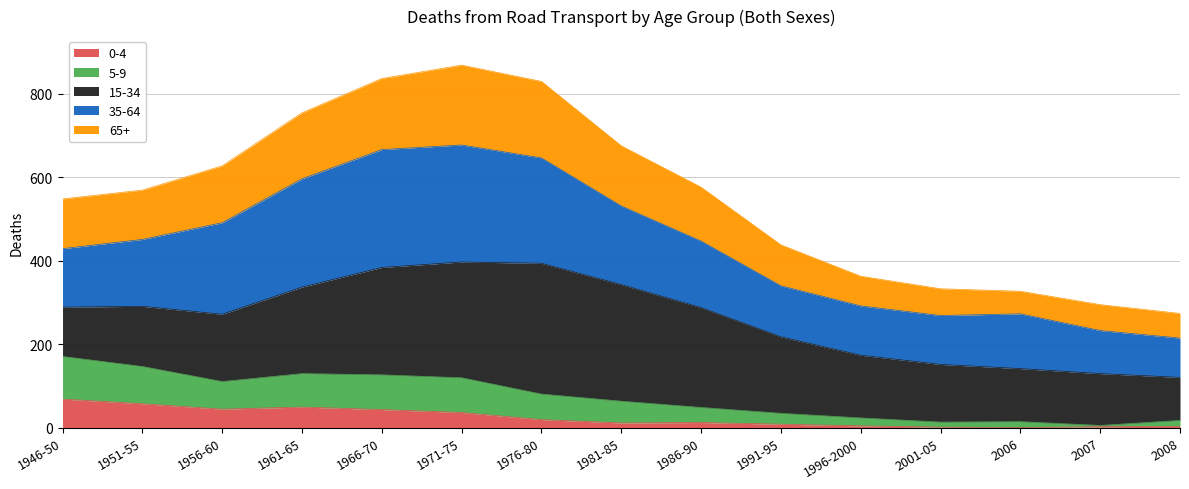

What is the total value across all series at 1951-55?

569